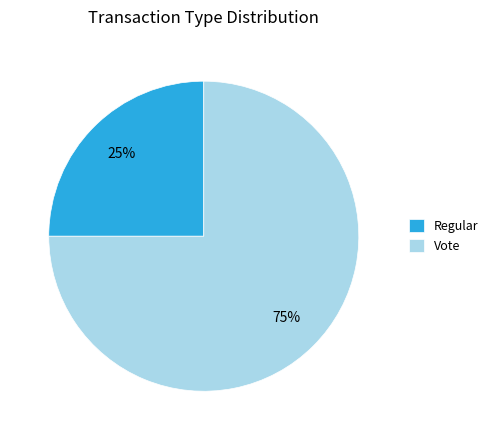

Between Regular and Vote, which is larger?

Vote